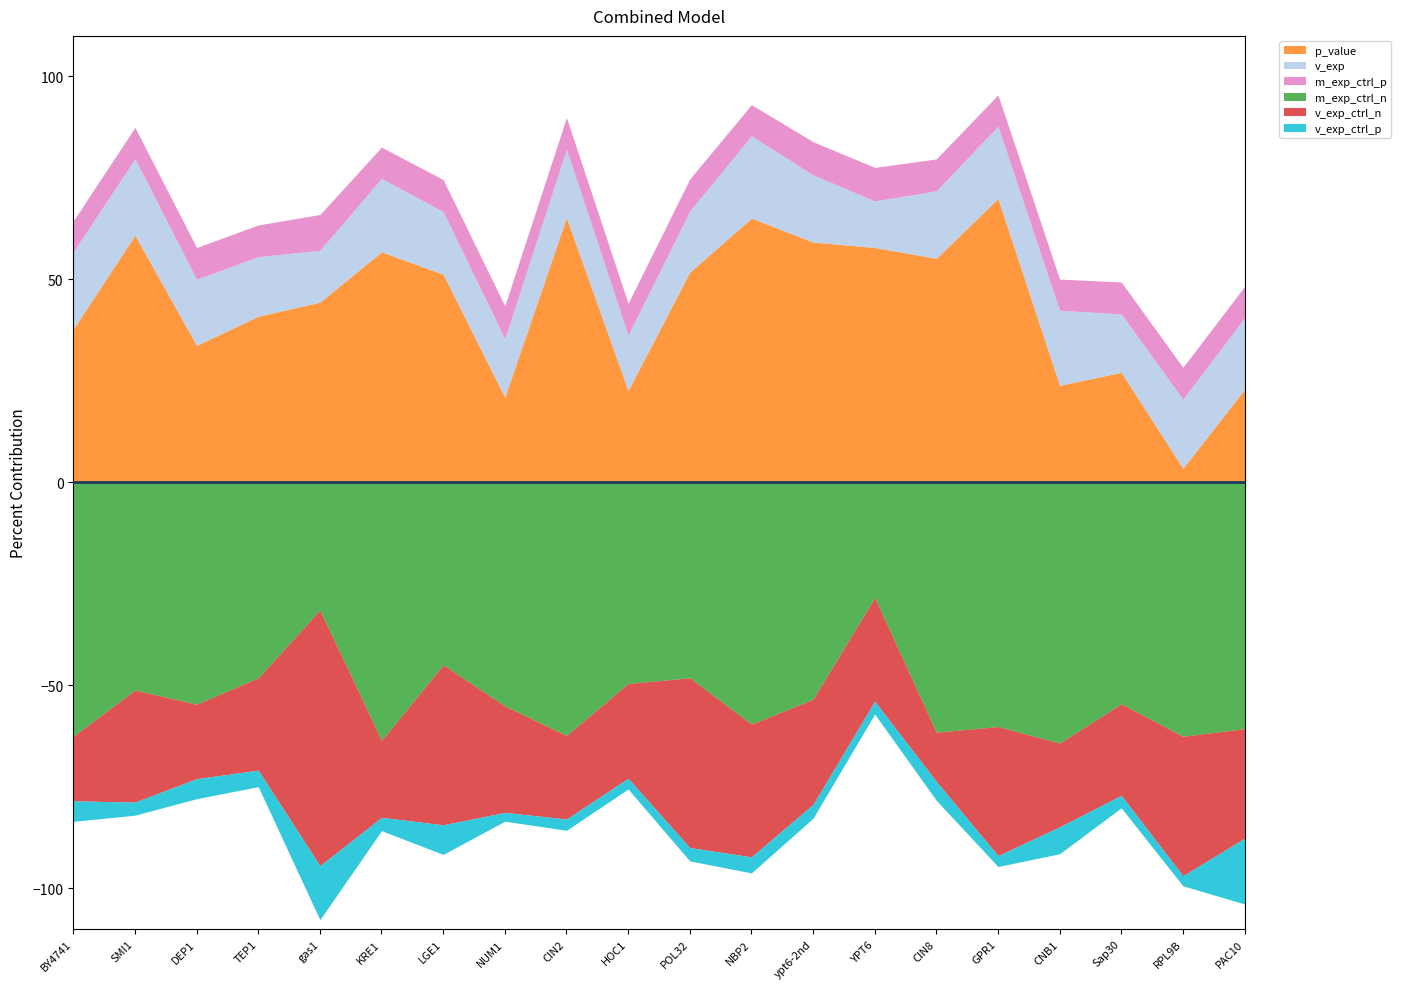

Between KRE1 and NUM1, which series saw the biggest shift?

p_value